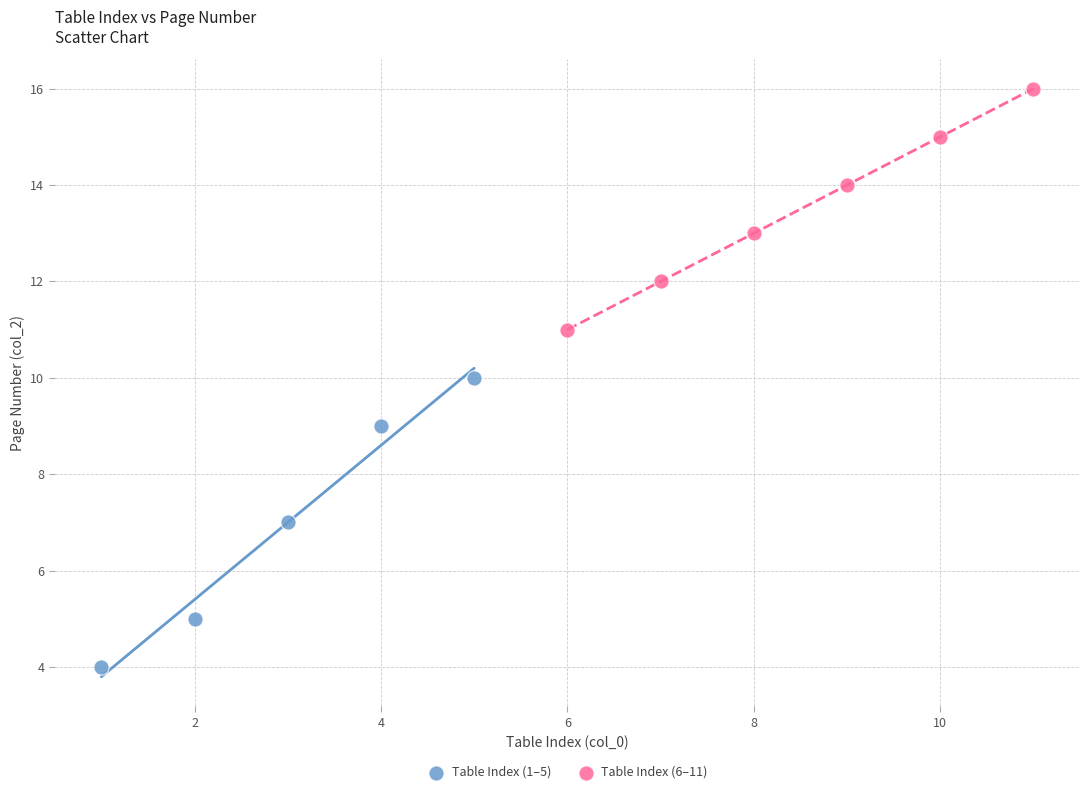

Which series contains the lowest Y value?

Table Index (1–5)